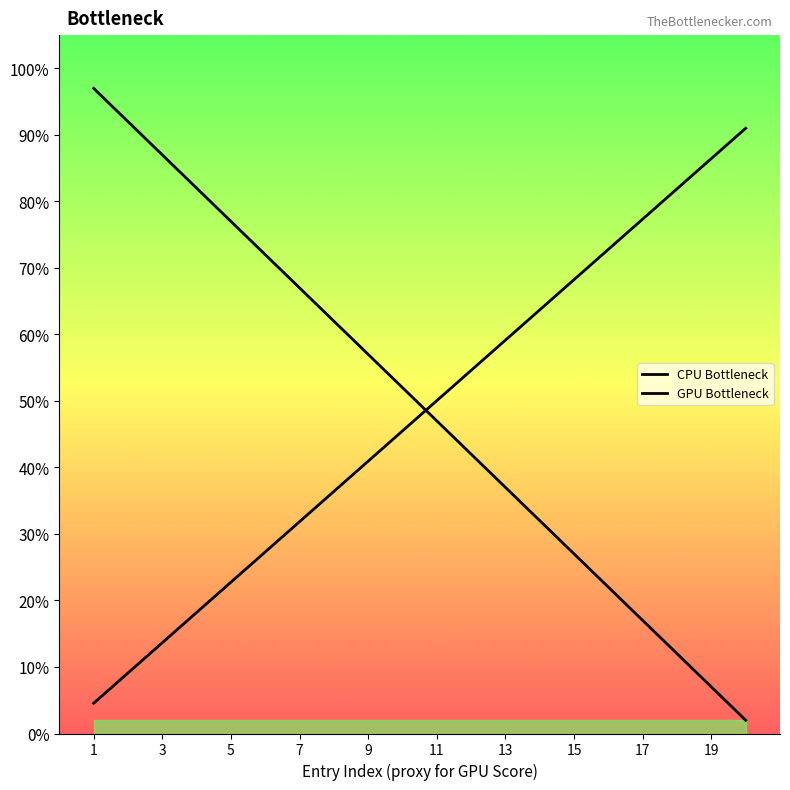

What is the difference between the values at 5 and 7?

10.0